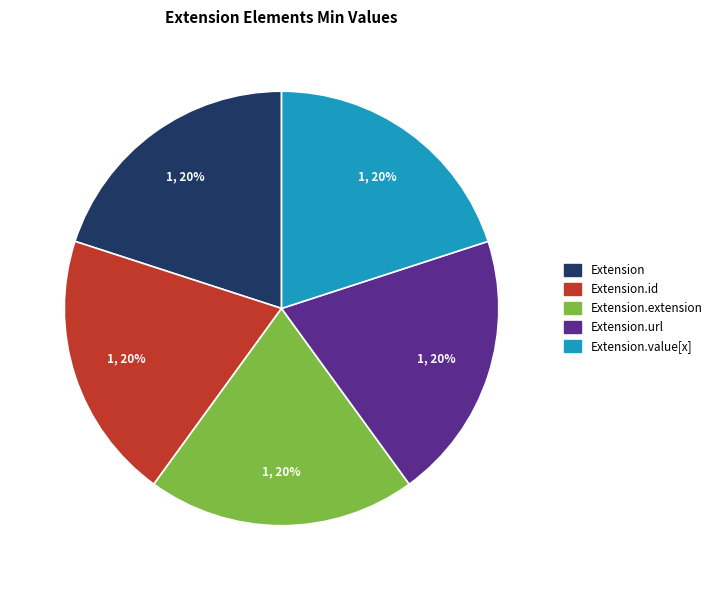

To the nearest percent, what is the average slice percentage?

20%